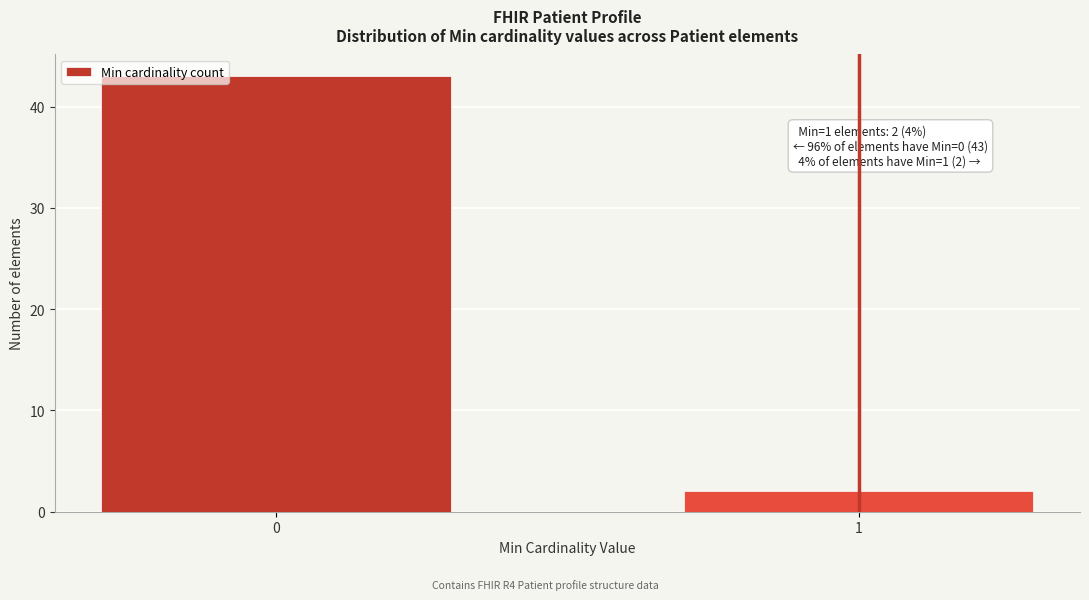

Reading left to right, list all the values displayed in this chart.

43	2